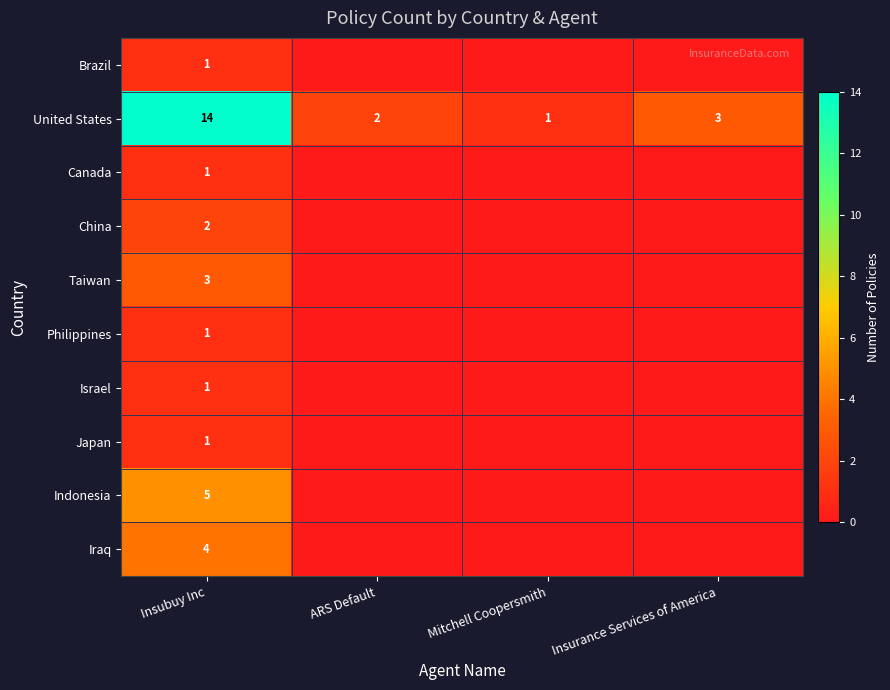

The United States series shows 14 at Insubuy Inc. True or false?

True